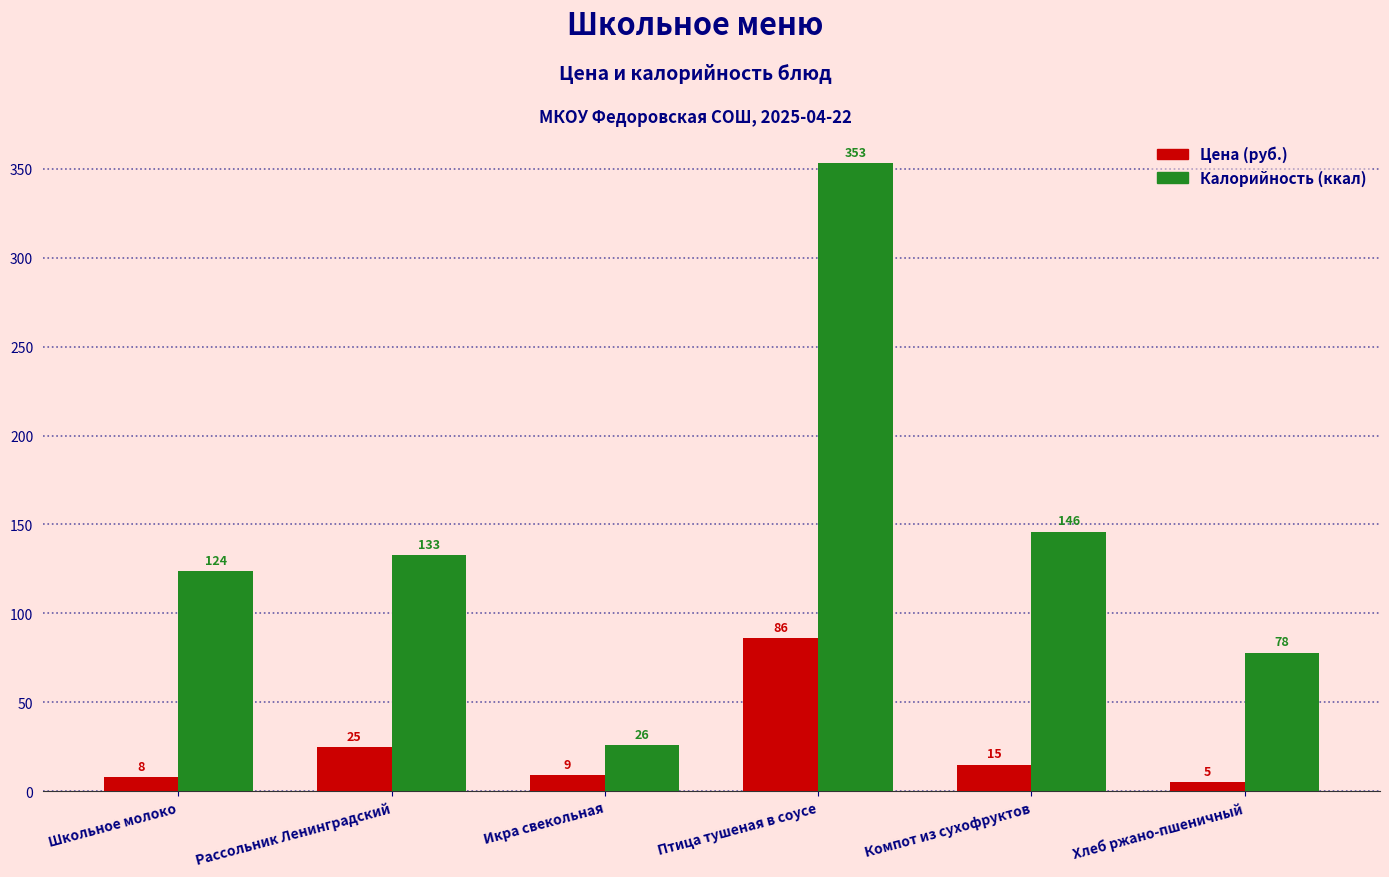

Which category has the highest value across all series?

Птица тушеная в соусе